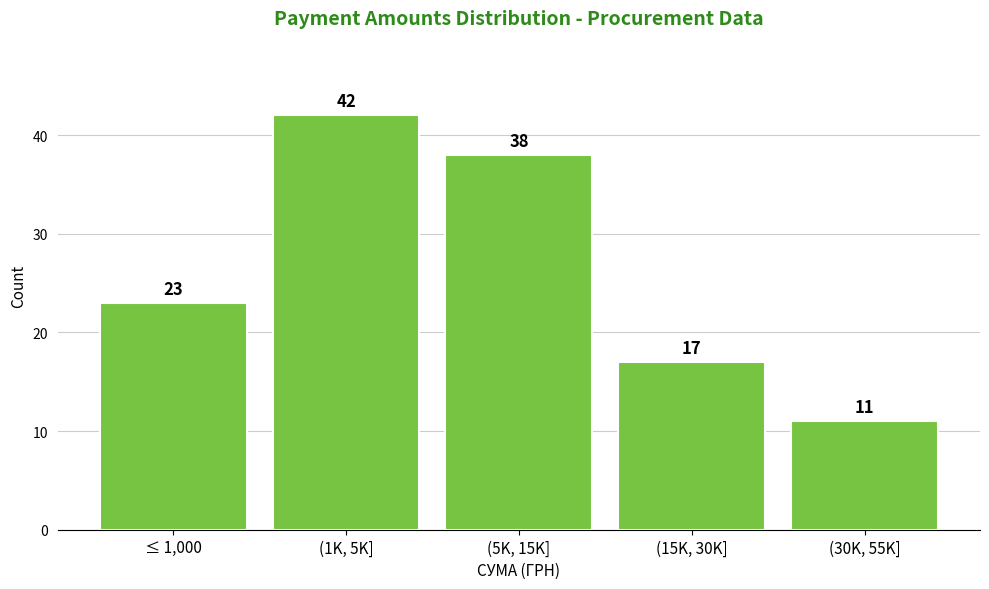

Reading left to right, extract all data points from this chart.

23	42	38	17	11